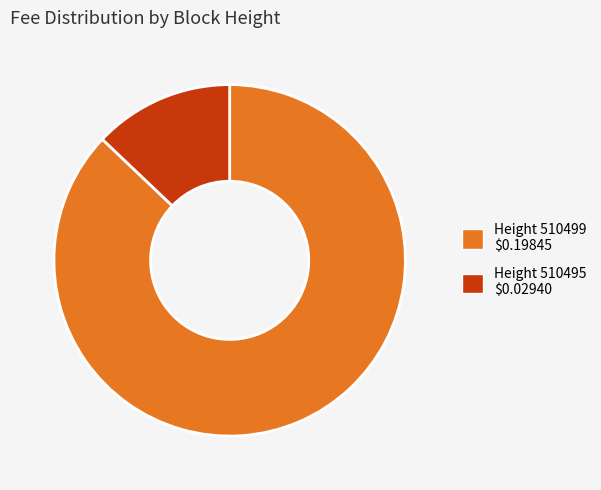

How many slices are in this pie chart?

2